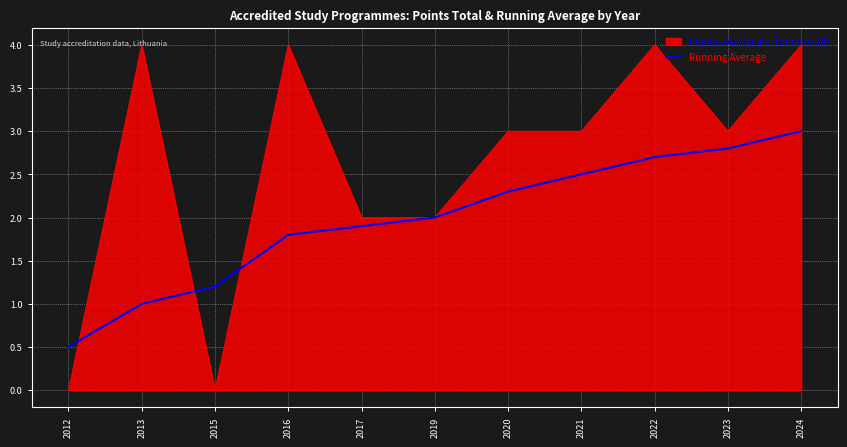

True or false: Points total (scale from 6 to 24) has a value of 3.0 at 2021.

True